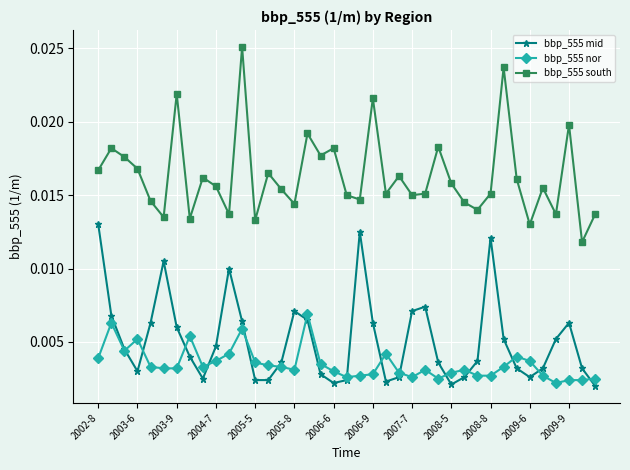

How many lines are shown in the chart?

3